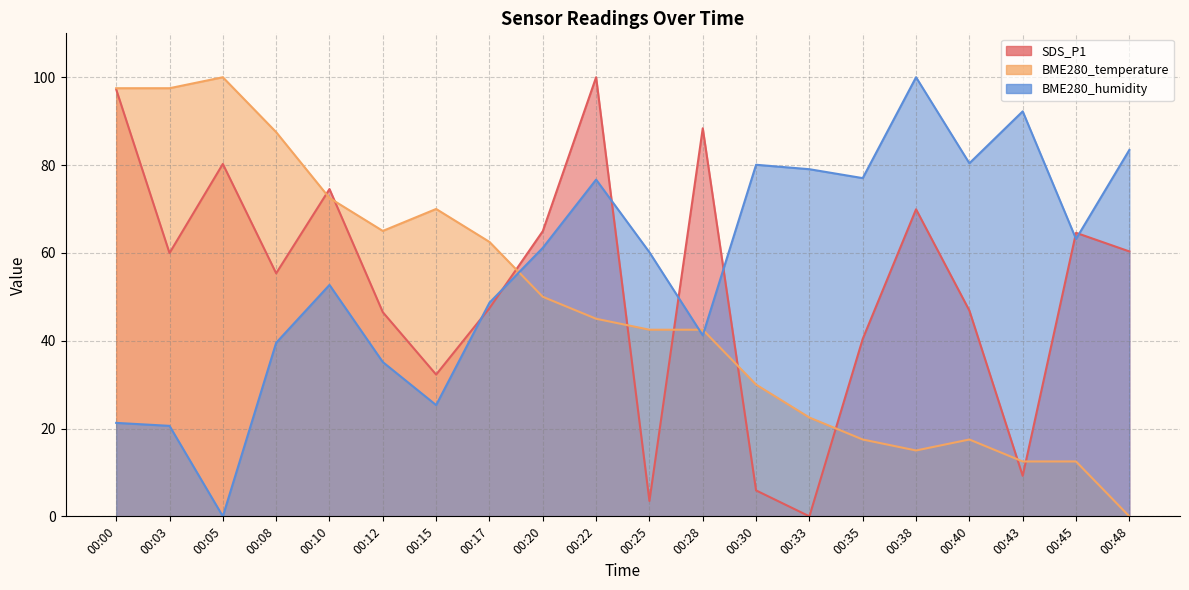

How many data points in SDS_P1 are less than 59?

10